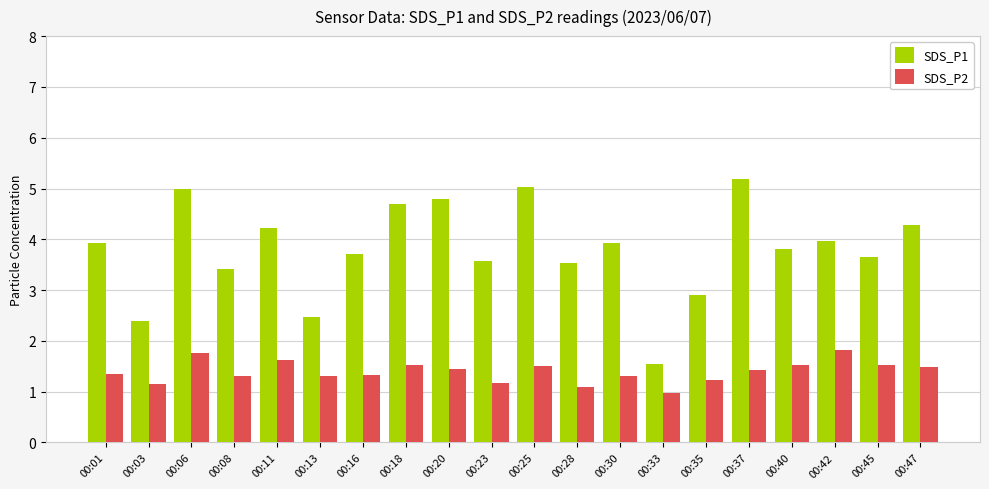

Is it true that SDS_P1 equals 3.7 at 00:03?

False